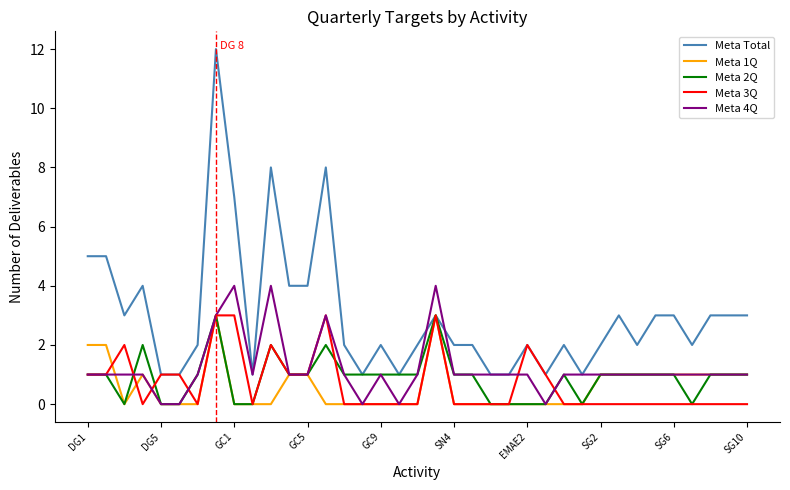

Which series has the widest spread of values?

Meta Total